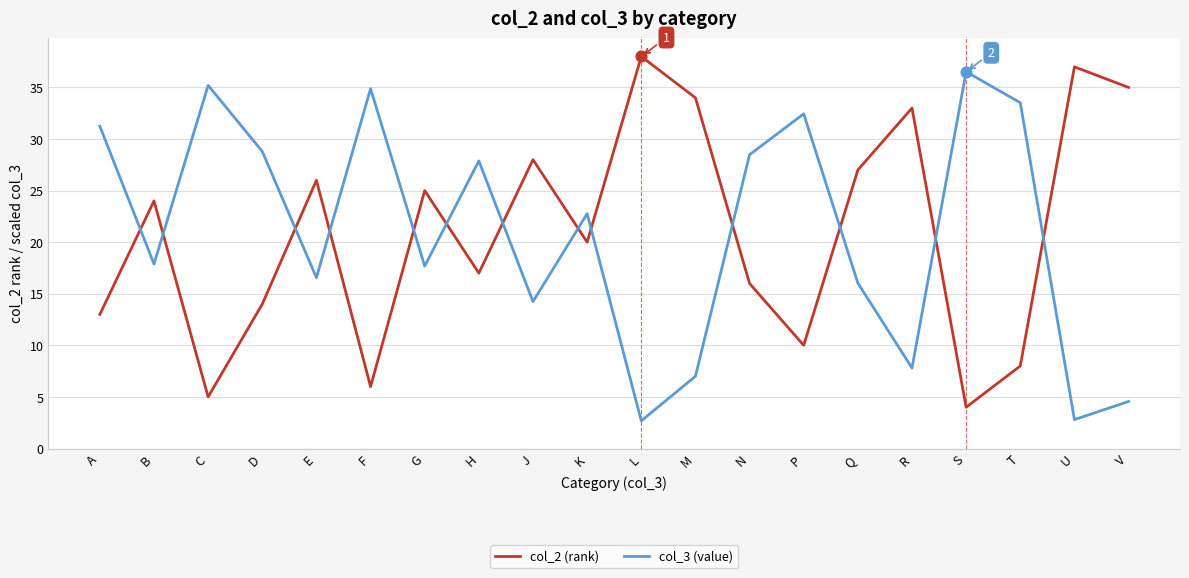

What is the total value across all series at M?

41.0